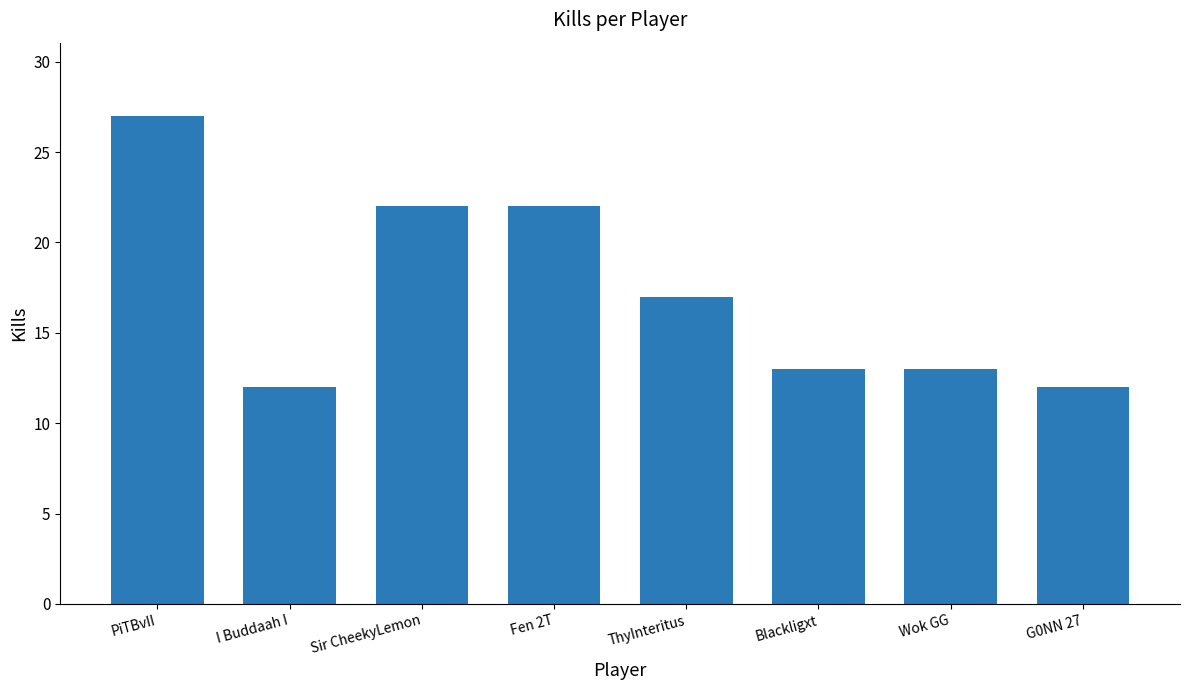

How many values are below 17?

4